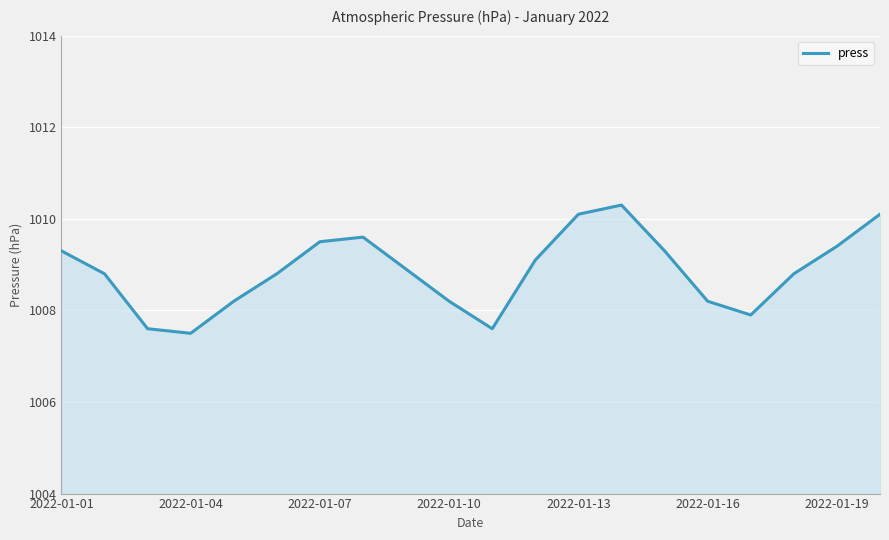

What is the smallest value displayed?

1007.5